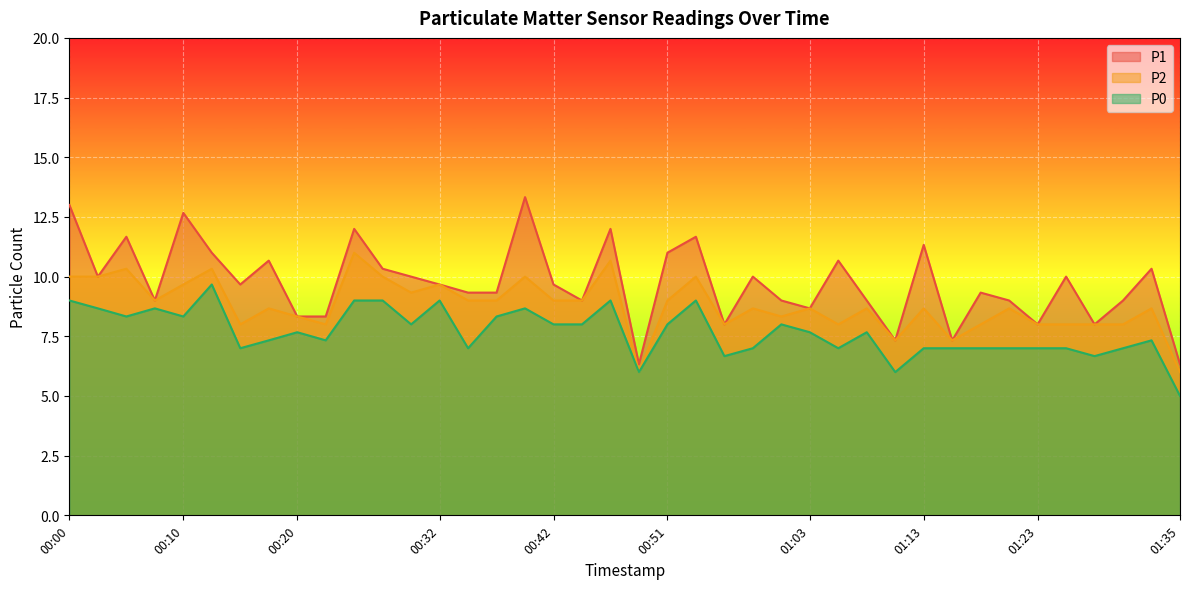

Where is the first local maximum for P2?

00:05